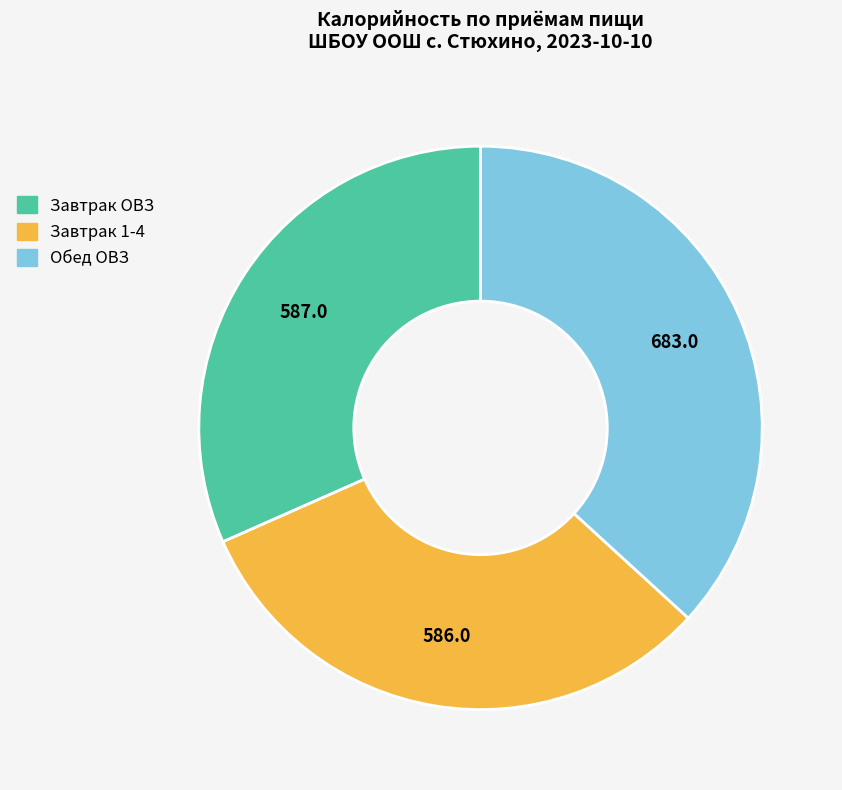

Approximately how many times larger is the value at Завтрак ОВЗ compared to Завтрак 1-4?

1.0